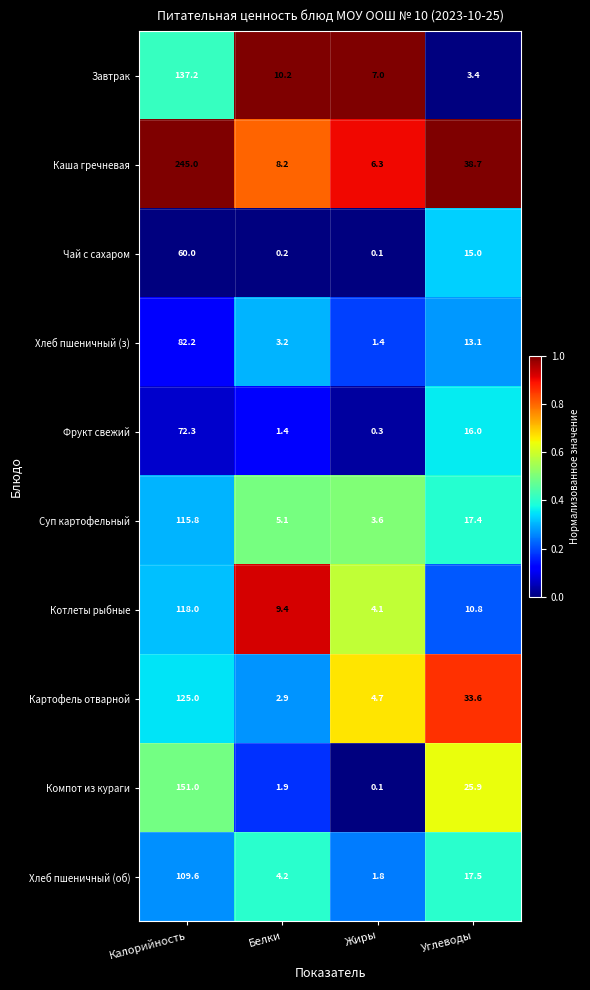

Is it true that Котлеты рыбные equals 5.3 at Жиры?

False